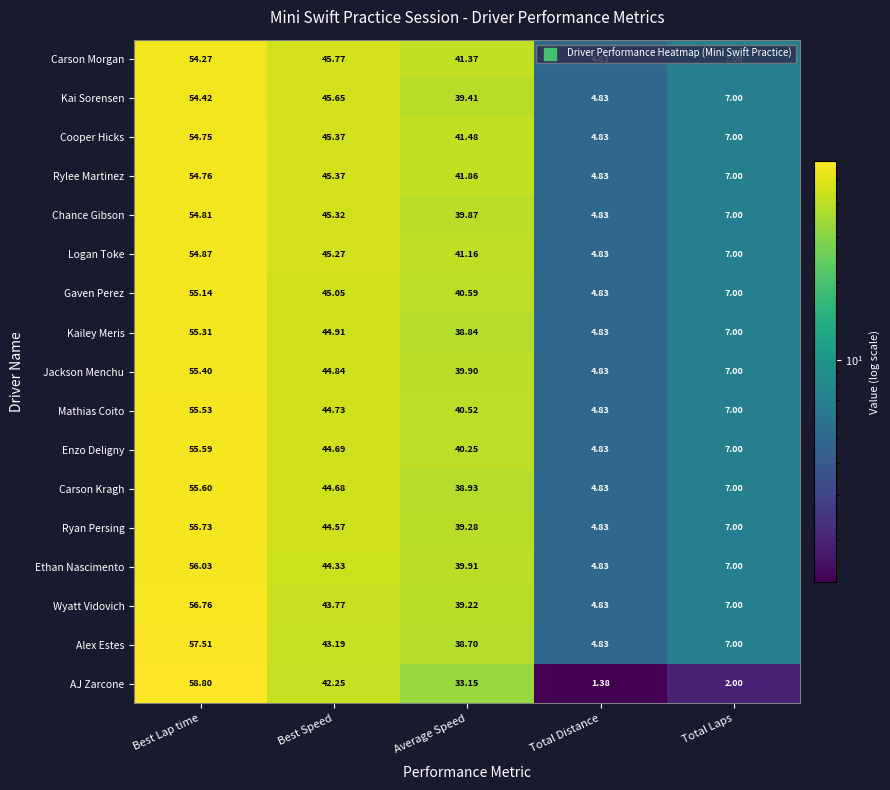

At which category is the sum across all series the highest?

Best Lap time